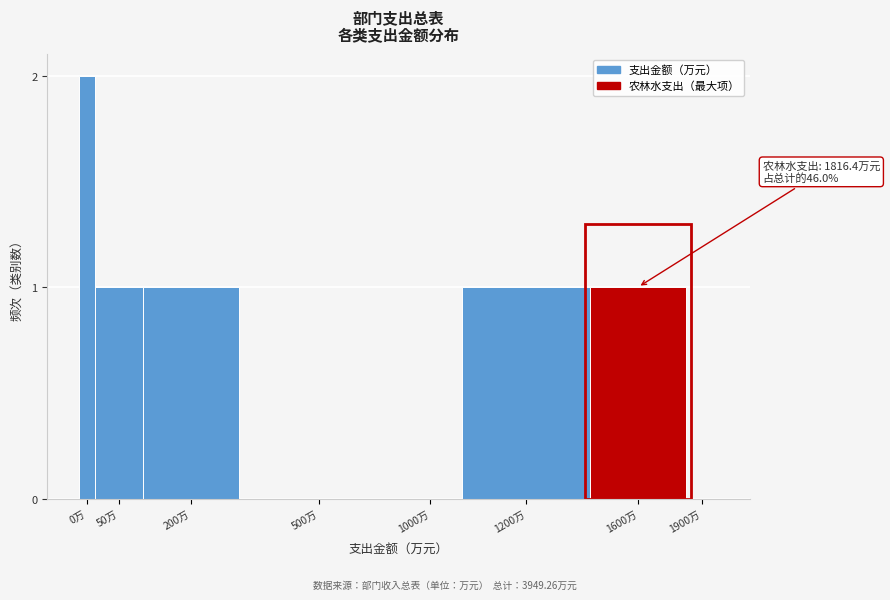

Reading right to left, what are all the values shown in this chart?

1900万=0	1600万=1	1200万=1	1000万=0	500万=0	200万=1	50万=1	0万=2